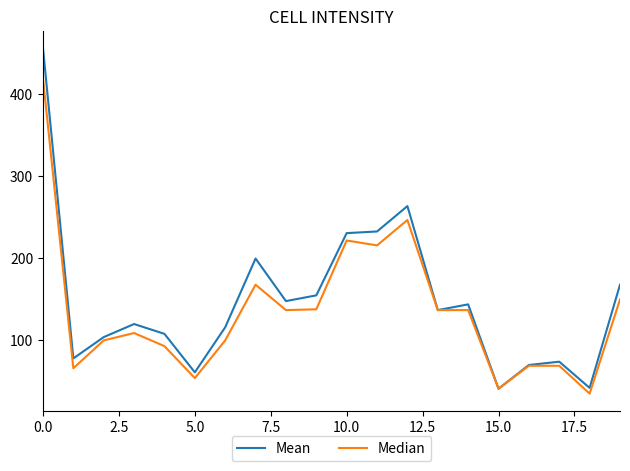

What is the greatest value displayed?

456